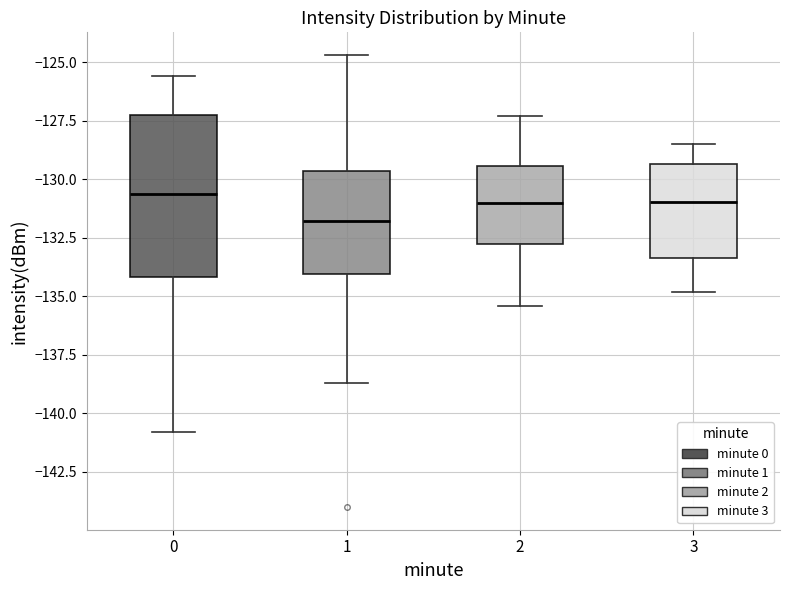

Comparing the boxes themselves (not the whiskers), which one is the tallest?

0